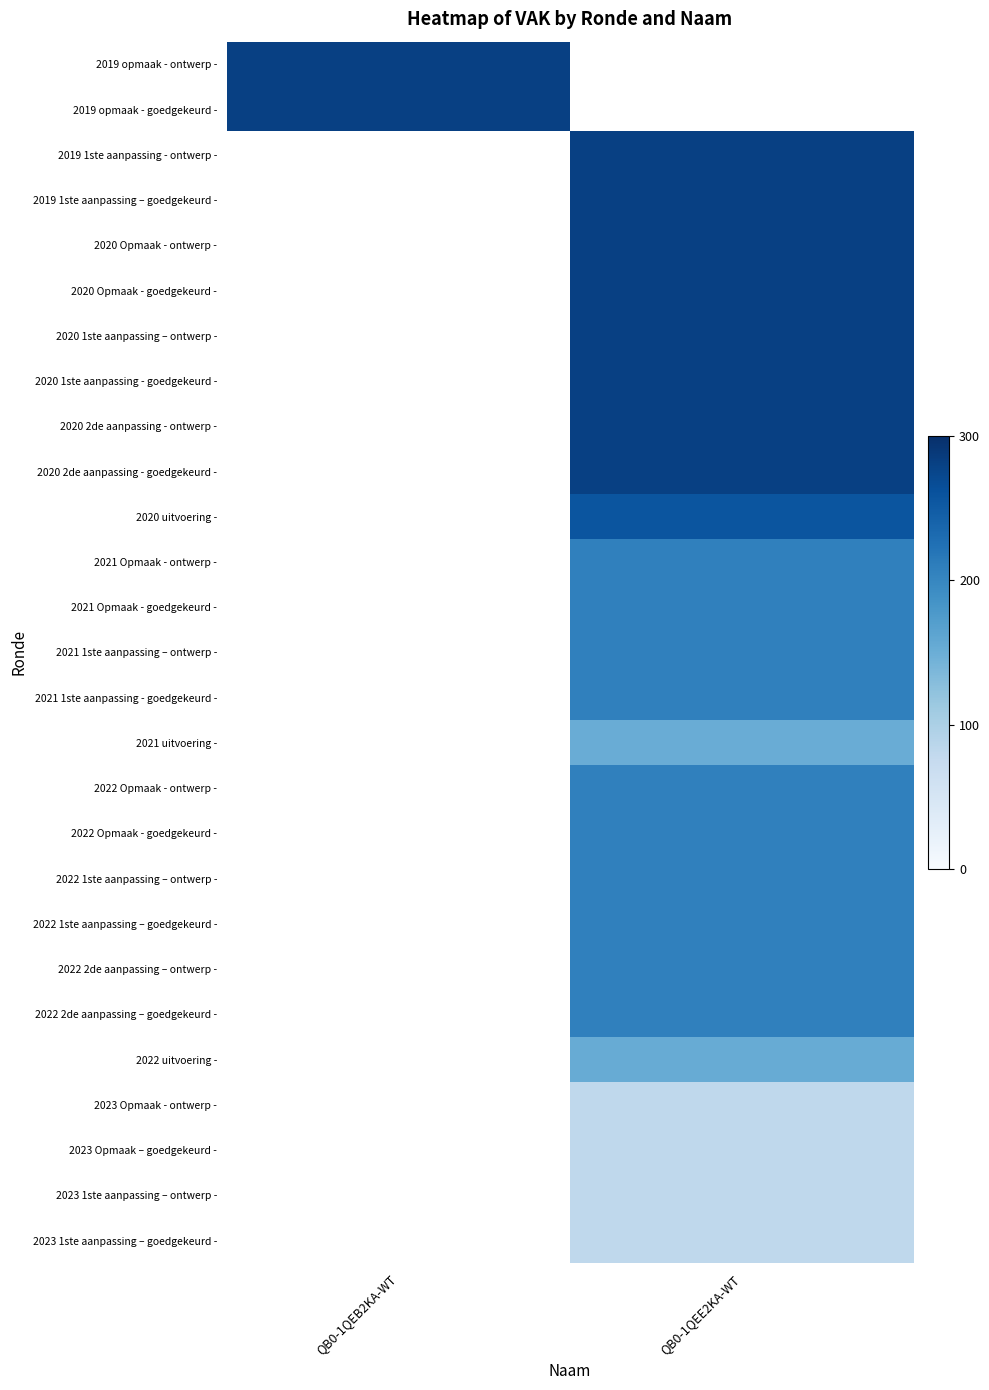

List the series in order of their peak value, highest first.

2019 opmaak - ontwerp -, 2019 opmaak - goedgekeurd -, 2019 1ste aanpassing - ontwerp -, 2019 1ste aanpassing – goedgekeurd -, 2020 Opmaak - ontwerp -, 2020 Opmaak - goedgekeurd -, 2020 1ste aanpassing – ontwerp -, 2020 1ste aanpassing - goedgekeurd -, 2020 2de aanpassing - ontwerp -, 2020 2de aanpassing - goedgekeurd -, 2020 uitvoering -, 2021 Opmaak - ontwerp -, 2021 Opmaak - goedgekeurd -, 2021 1ste aanpassing – ontwerp -, 2021 1ste aanpassing - goedgekeurd -, 2021 uitvoering -, 2022 Opmaak - ontwerp -, 2022 Opmaak - goedgekeurd -, 2022 1ste aanpassing – ontwerp -, 2022 1ste aanpassing – goedgekeurd -, 2022 2de aanpassing – ontwerp -, 2022 2de aanpassing – goedgekeurd -, 2022 uitvoering -, 2023 Opmaak - ontwerp -, 2023 Opmaak – goedgekeurd -, 2023 1ste aanpassing – ontwerp -, 2023 1ste aanpassing – goedgekeurd -